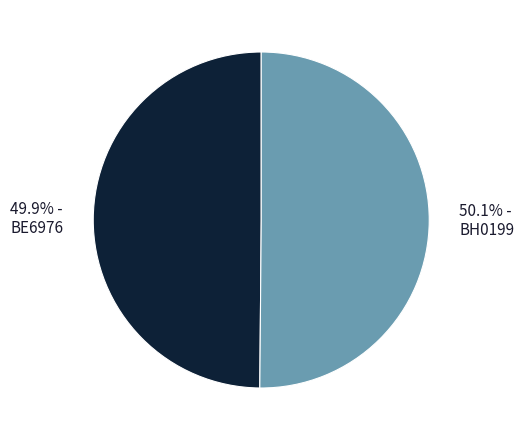

Combined, what portion of the pie is BE6976 and BH0199?

100.0%